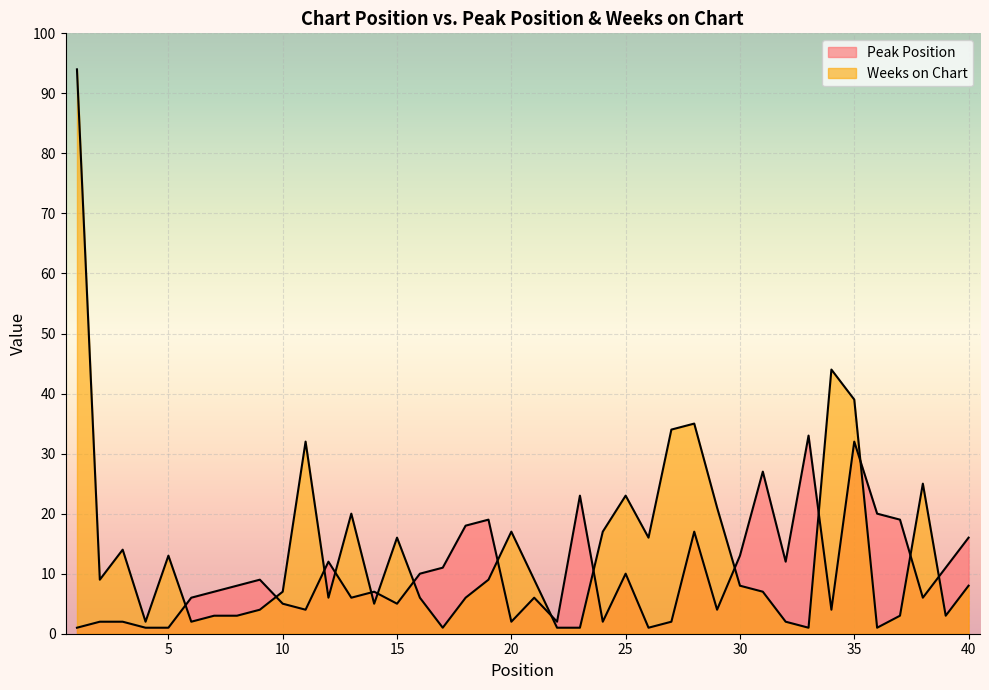

What is the highest value of the Peak Position series?

33